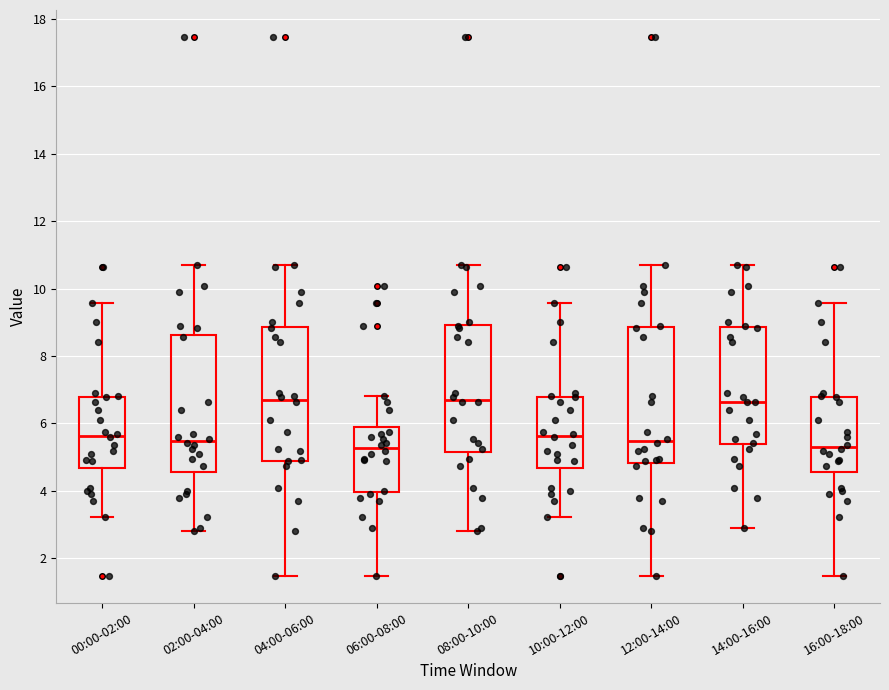

Reading left to right, read every box against the y-axis: the position of its median line, the range the box covers, and the ends of its whiskers. The values are not printed on the chart, so give them approximately, as read against the axis.

00:00-02:00: median 5.6, box 4.6 to 6.8, whiskers 3.2 to 9.6
02:00-04:00: median 5.4, box 4.6 to 8.6, whiskers 2.8 to 10.8
04:00-06:00: median 6.8, box 4.8 to 8.8, whiskers 1.4 to 10.8
06:00-08:00: median 5.2, box 4.0 to 5.8, whiskers 1.4 to 6.8
08:00-10:00: median 6.8, box 5.2 to 9.0, whiskers 2.8 to 10.8
10:00-12:00: median 5.6, box 4.6 to 6.8, whiskers 3.2 to 9.6
12:00-14:00: median 5.4, box 4.8 to 8.8, whiskers 1.4 to 10.8
14:00-16:00: median 6.6, box 5.4 to 8.8, whiskers 3.0 to 10.8
16:00-18:00: median 5.4, box 4.6 to 6.8, whiskers 1.4 to 9.6